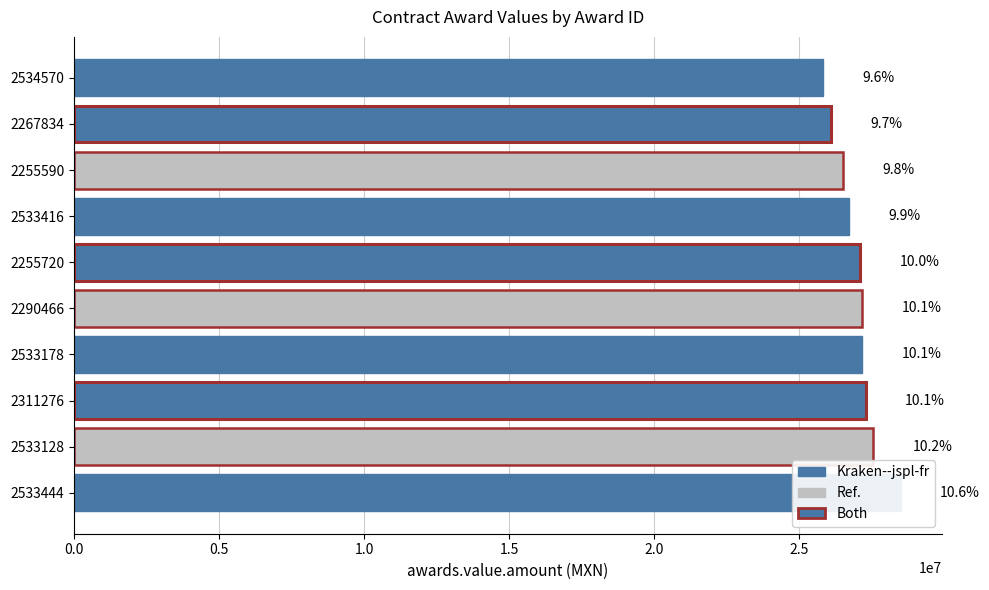

Rank the categories by value from highest to lowest.

2533444, 2533128, 2311276, 2533178, 2290466, 2255720, 2533416, 2255590, 2267834, 2534570